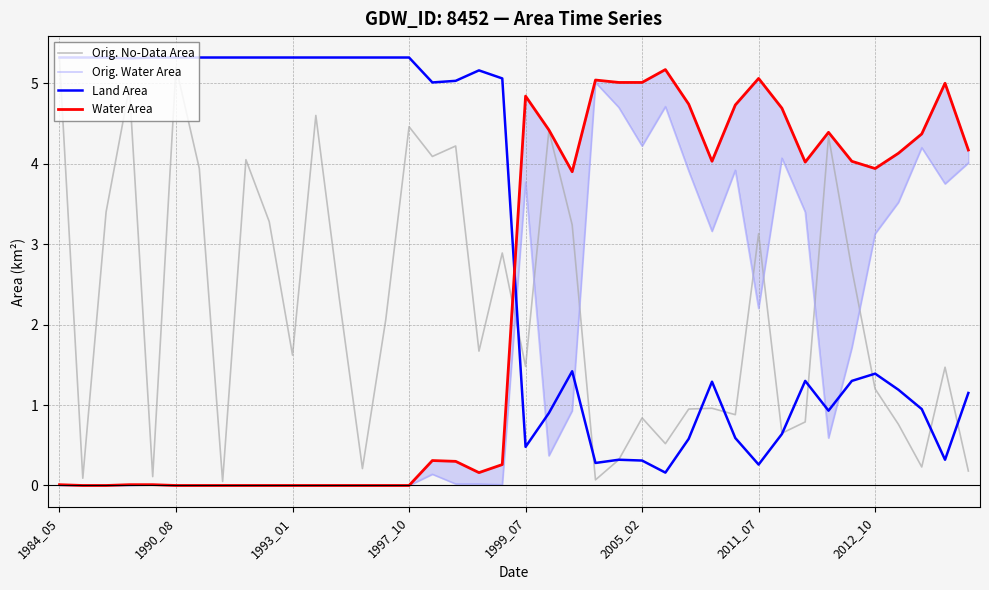

The Orig. No-Data Area series shows 5.2 at 1990_08. True or false?

True